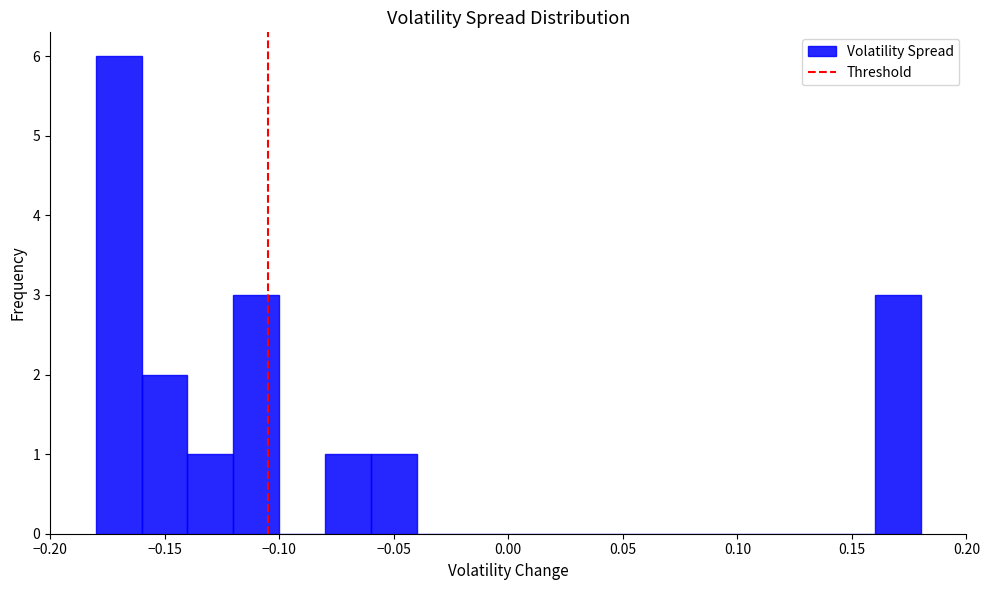

What is the height of the bar covering -0.08 to -0.06 on the x-axis? The values are not printed on the chart, so give them approximately, as read against the axis.

1